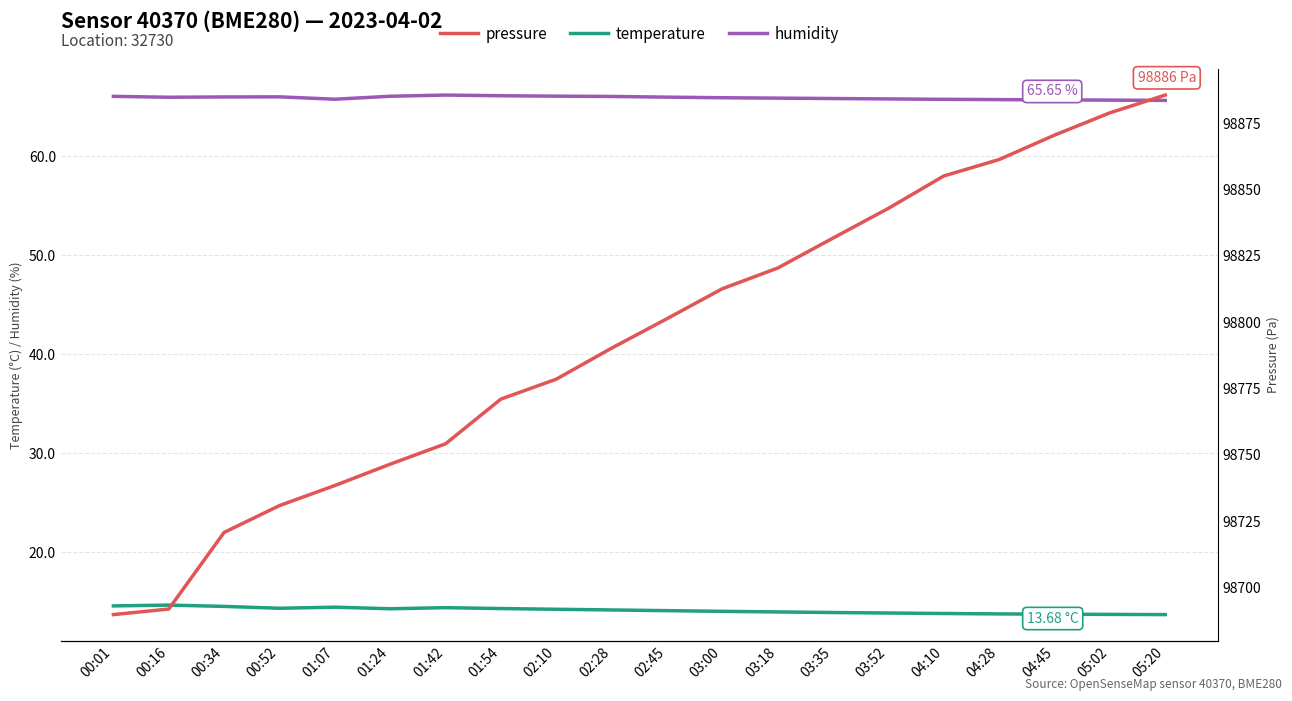

Rank the categories by pressure value from highest to lowest.

05:20, 05:02, 04:45, 04:28, 04:10, 03:52, 03:35, 03:18, 03:00, 02:45, 02:28, 02:10, 01:54, 01:42, 01:24, 01:07, 00:52, 00:34, 00:16, 00:01